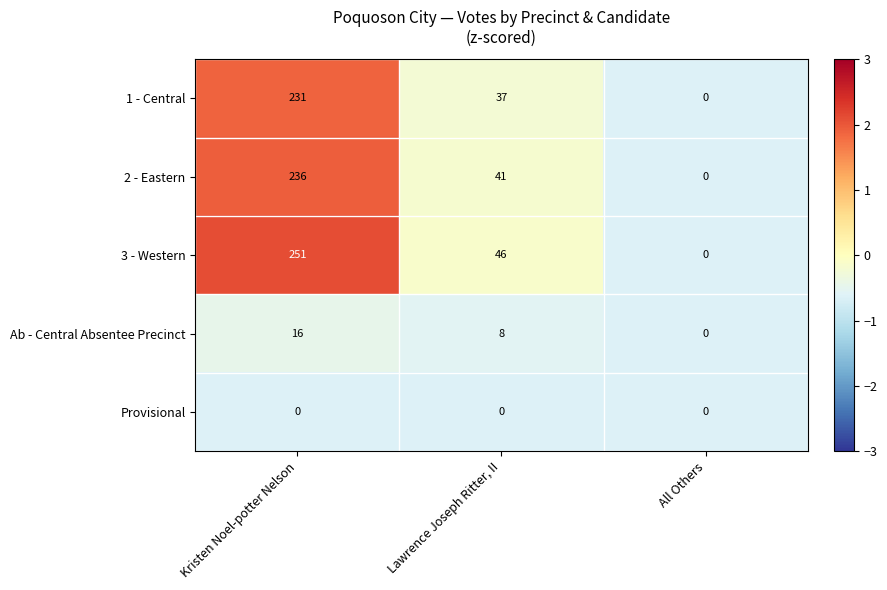

True or false: Ab - Central Absentee Precinct has a value of 16 at Kristen Noel-potter Nelson.

True